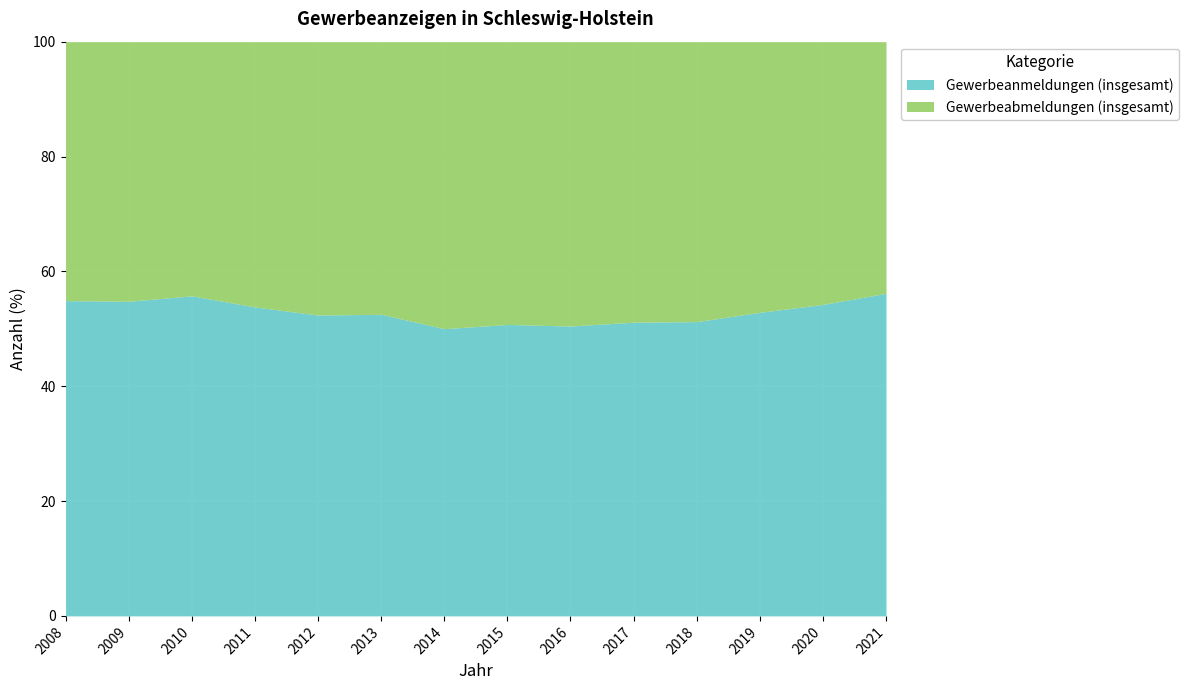

What is the total value across all series at 2018?

100.0